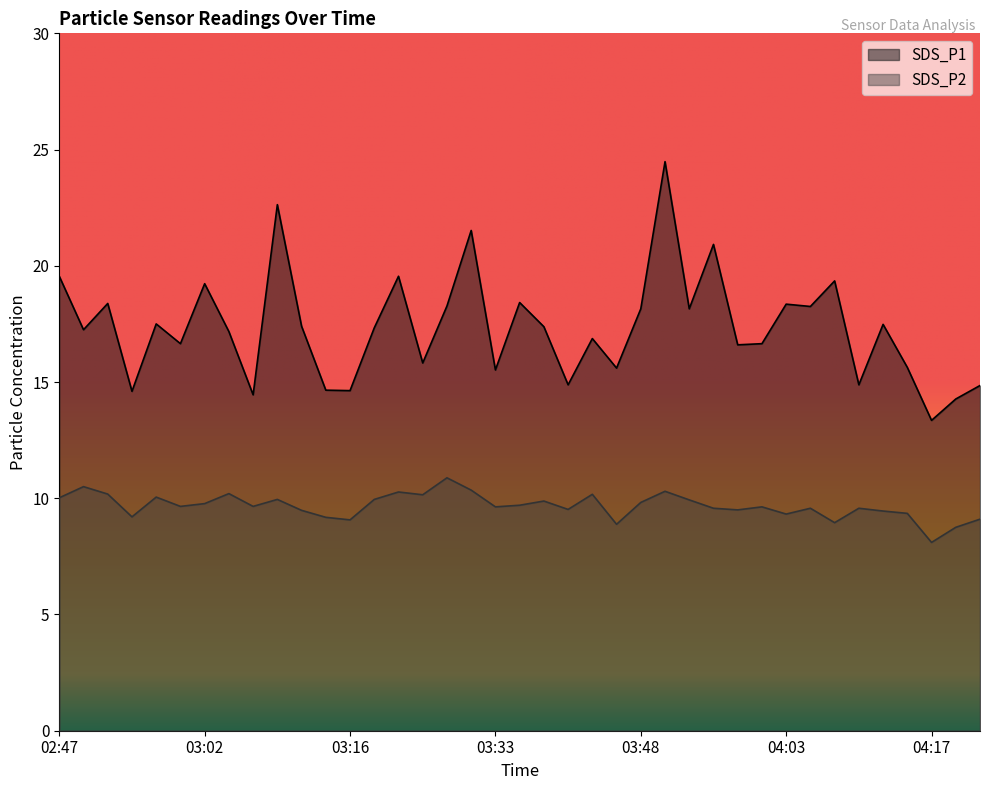

Reading left to right, what are all the values shown in this chart?

SDS_P1: 02:47=19.6	02:50=17.2	02:52=18.4	02:54=14.6	02:57=17.5	02:59=16.6	03:02=19.2	03:04=17.2	03:07=14.4	03:09=22.6	03:12=17.4	03:14=14.7	03:16=14.6	03:19=17.3	03:21=19.6	03:24=15.8	03:29=18.3	03:31=21.5	03:33=15.5	03:36=18.4	03:38=17.4	03:41=14.9	03:43=16.9	03:46=15.6	03:48=18.1	03:50=24.5	03:53=18.1	03:55=20.9	03:58=16.6	04:00=16.6	04:03=18.4	04:05=18.2	04:08=19.4	04:10=14.9	04:12=17.5	04:15=15.6	04:17=13.3	04:20=14.3	04:22=14.8
SDS_P2: 02:47=10.0	02:50=10.5	02:52=10.2	02:54=9.2	02:57=10.1	02:59=9.7	03:02=9.8	03:04=10.2	03:07=9.7	03:09=9.9	03:12=9.5	03:14=9.2	03:16=9.1	03:19=9.9	03:21=10.3	03:24=10.2	03:29=10.9	03:31=10.3	03:33=9.6	03:36=9.7	03:38=9.9	03:41=9.5	03:43=10.2	03:46=8.9	03:48=9.8	03:50=10.3	03:53=9.9	03:55=9.6	03:58=9.5	04:00=9.6	04:03=9.3	04:05=9.6	04:08=8.9	04:10=9.6	04:12=9.4	04:15=9.3	04:17=8.1	04:20=8.8	04:22=9.1